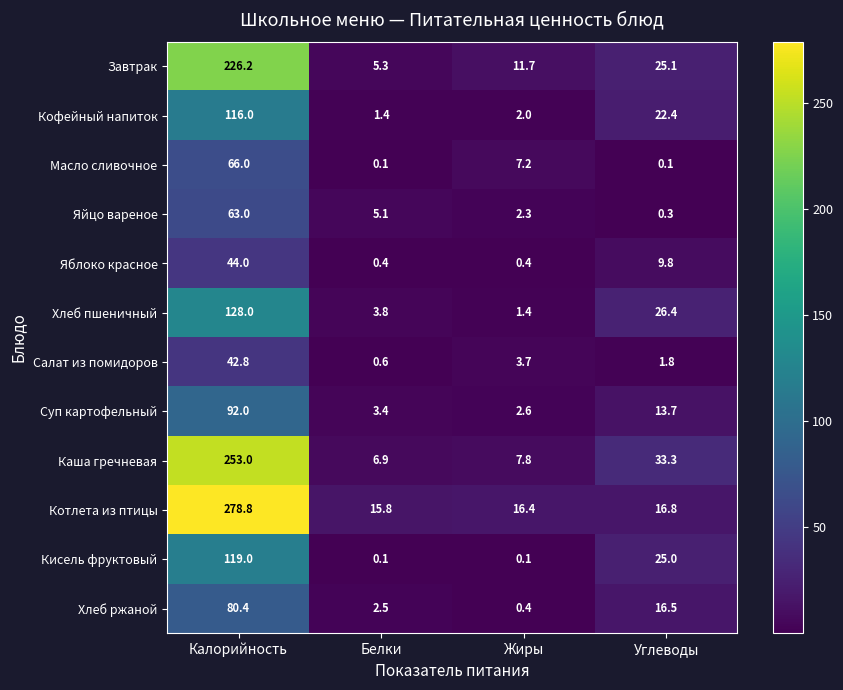

What is the minimum value shown in the chart?

0.1